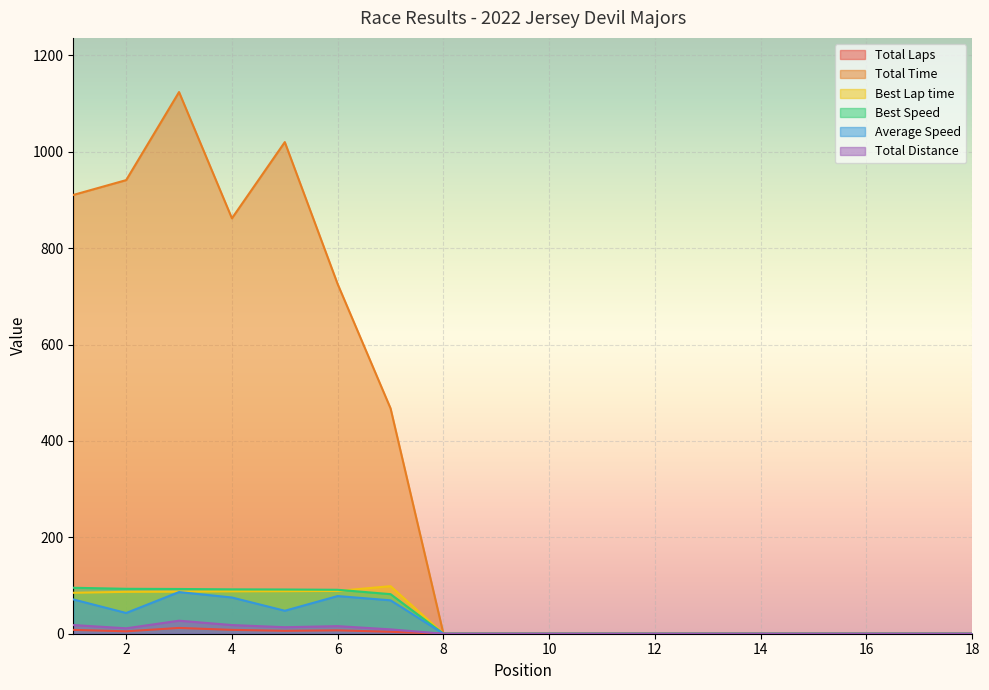

At which category is the sum across all series the highest?

3